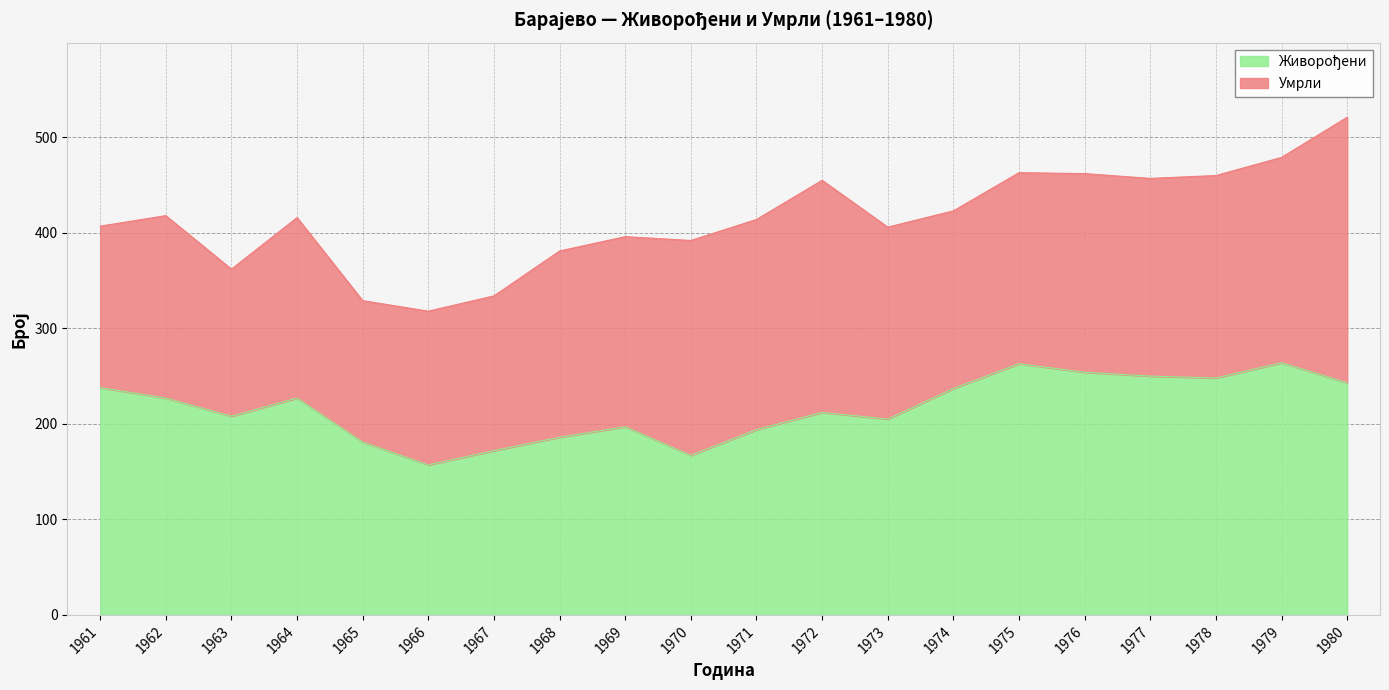

Which label corresponds to the largest value in the chart?

1979